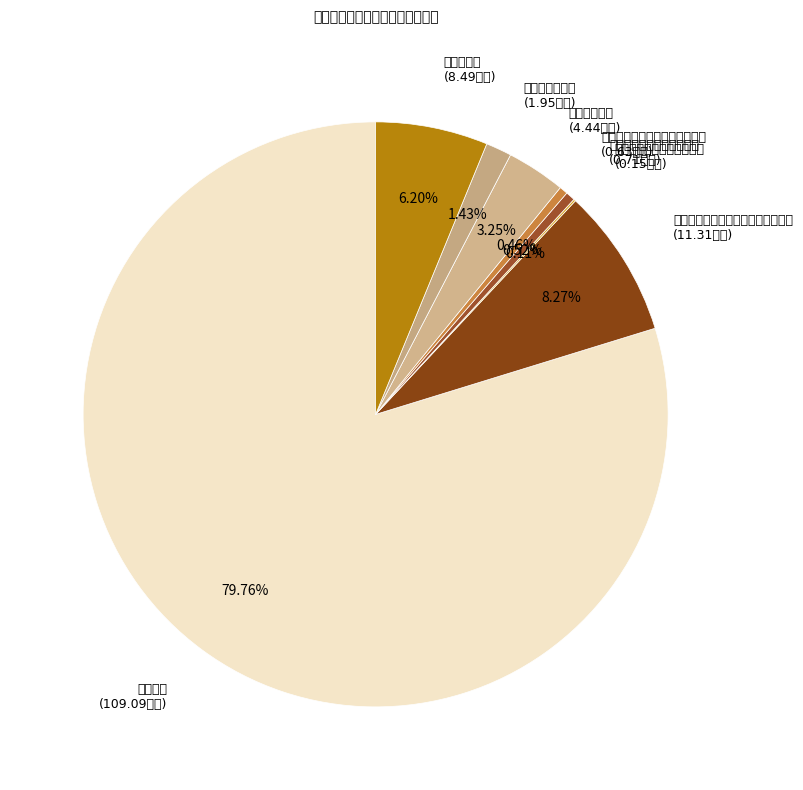

Between 财政对失业保险基金的补助 and 机关事业单位基本养老保险缴费支出, which is larger?

机关事业单位基本养老保险缴费支出